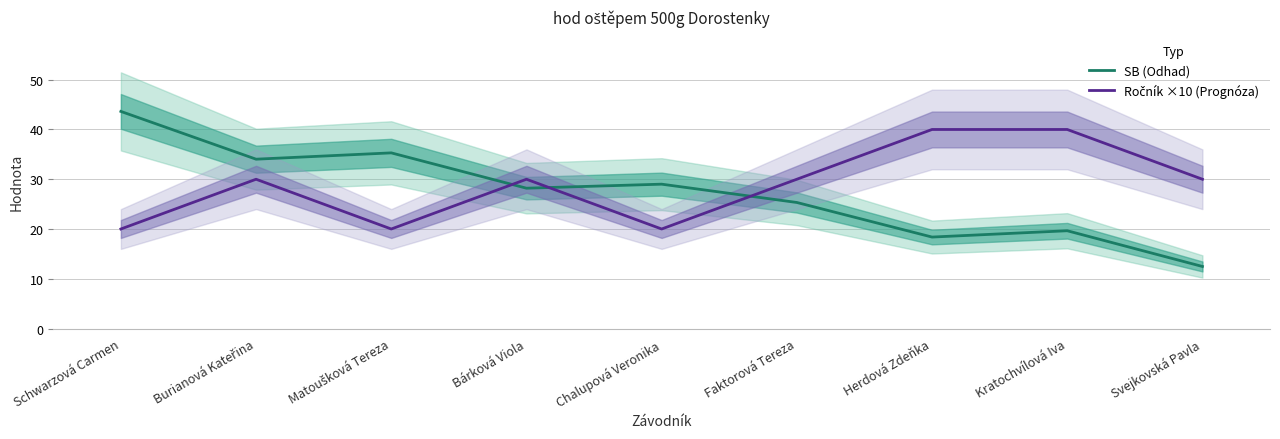

Is the value of Ročník ×10 (Prognóza) at Svejkovská Pavla greater than the value of SB (Odhad) at Bárková Viola?

Yes